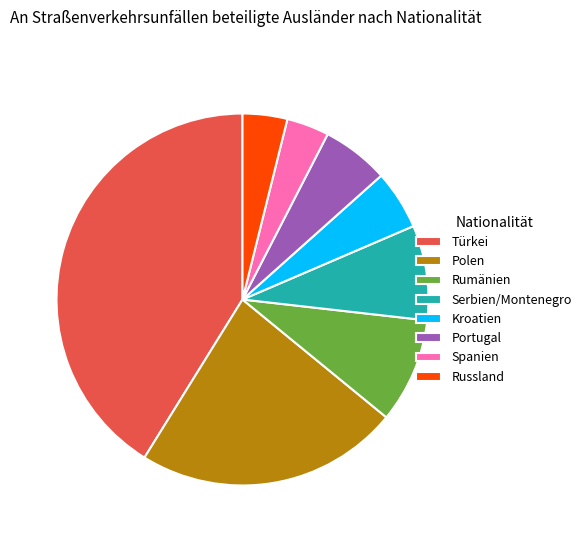

True or false: Serbien/Montenegro accounts for 14% of the total.

False